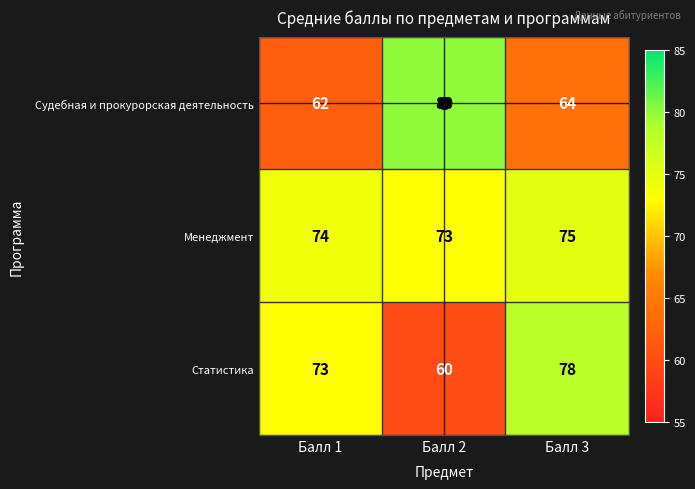

The Судебная и прокурорская деятельность series shows 80 at Балл 2. True or false?

True